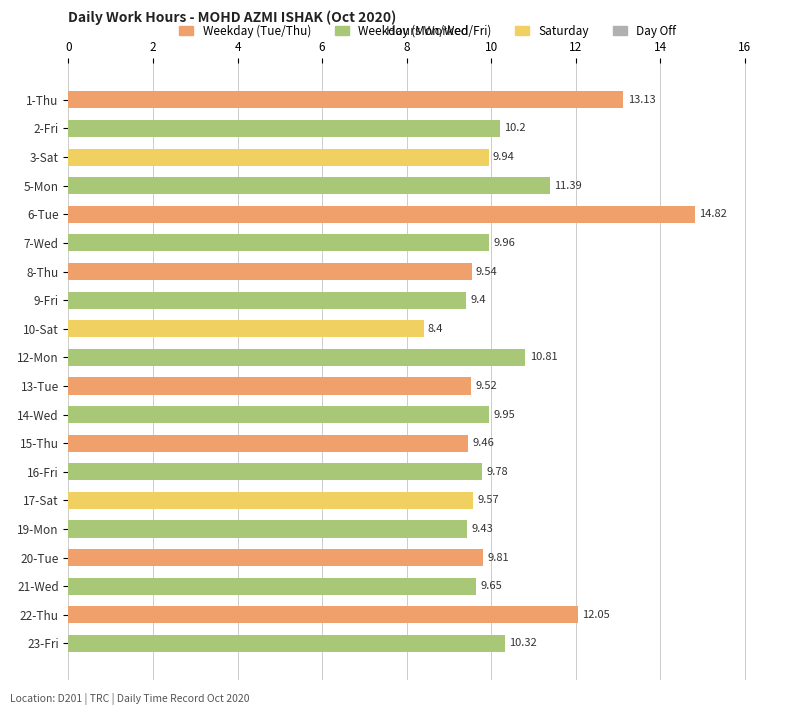

At which category does the chart reach its minimum across all series?

10-Sat